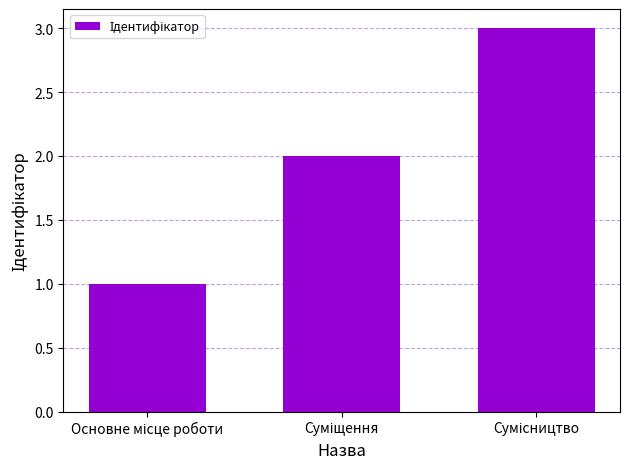

Reading left to right, what are all the values shown in this chart?

1	2	3